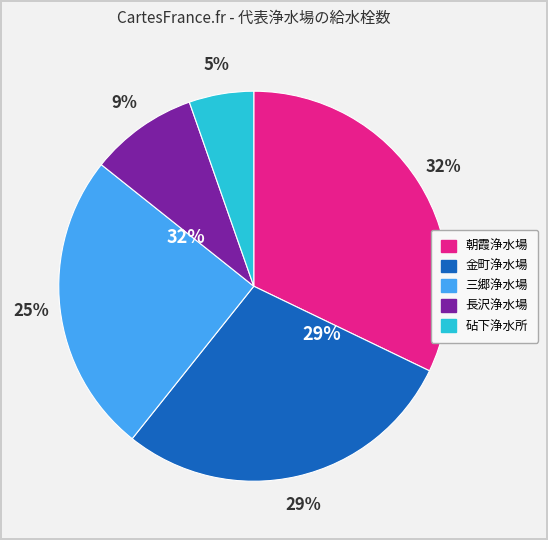

To the nearest percent, what is the difference between the 金町浄水場 and 長沢浄水場 slice percentages?

20%